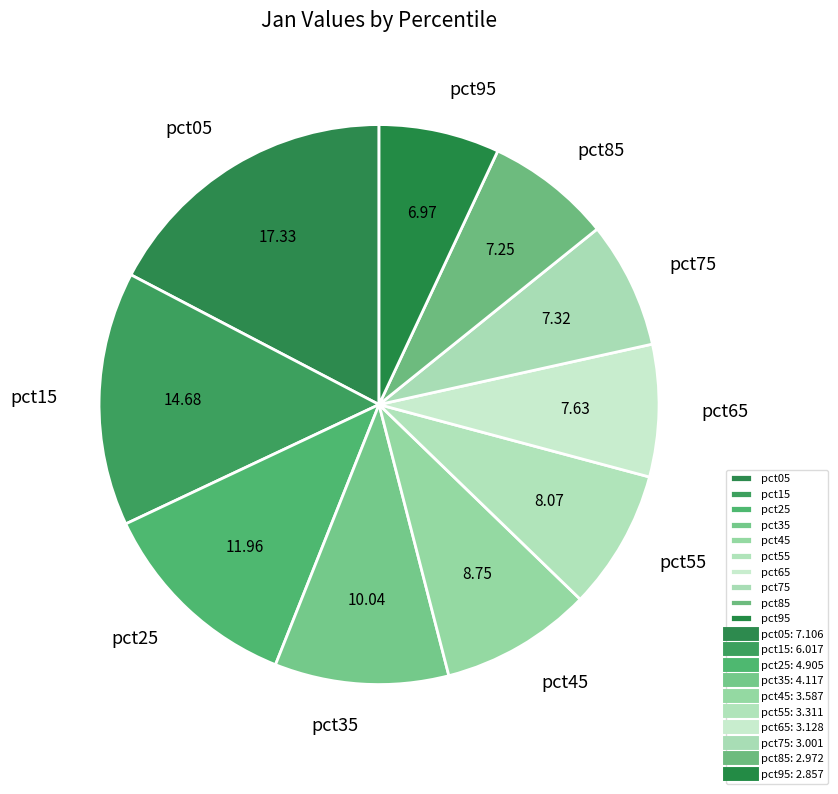

Which has a higher value, pct25 or pct45?

pct25